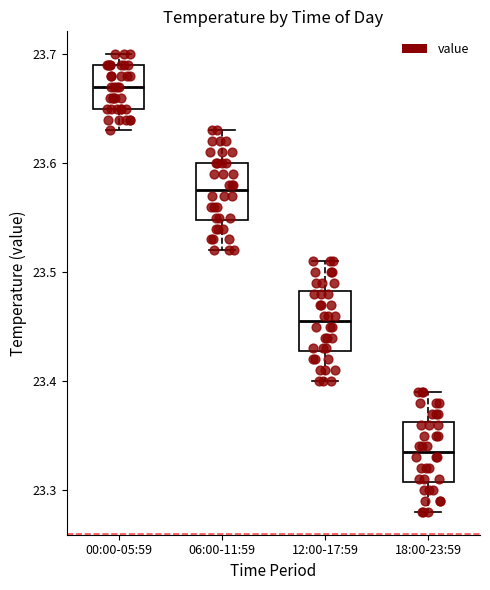

Reading left to right, read every box against the y-axis: the position of its median line, the range the box covers, and the ends of its whiskers. The values are not printed on the chart, so give them approximately, as read against the axis.

00:00-05:59: median 23.67, box 23.65 to 23.69, whiskers 23.63 to 23.70
06:00-11:59: median 23.58, box 23.55 to 23.60, whiskers 23.52 to 23.63
12:00-17:59: median 23.46, box 23.43 to 23.48, whiskers 23.40 to 23.51
18:00-23:59: median 23.34, box 23.31 to 23.36, whiskers 23.28 to 23.39